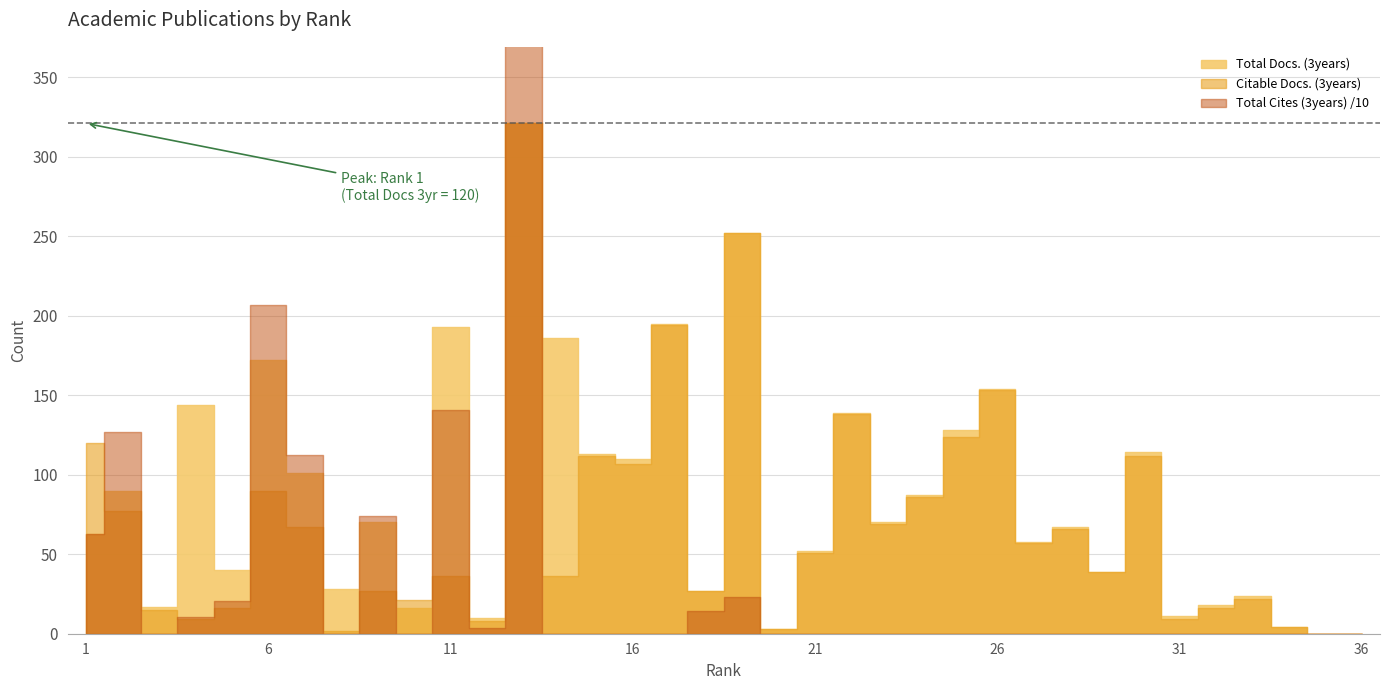

What are all the series names shown in the legend?

Total Docs. (3years), Citable Docs. (3years), Total Cites (3years)